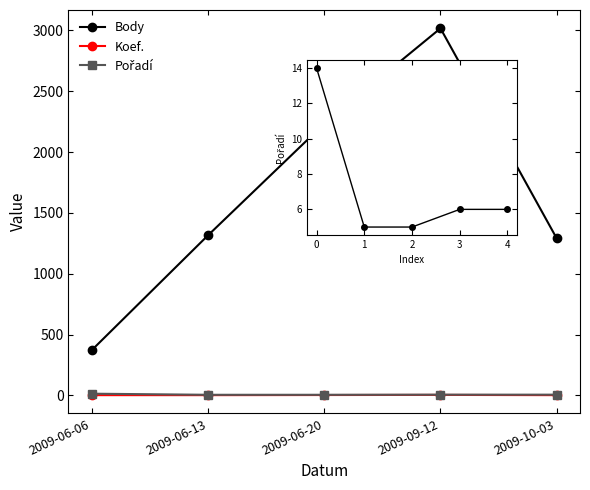

True or false: Body has more than 1 interior local peaks.

False